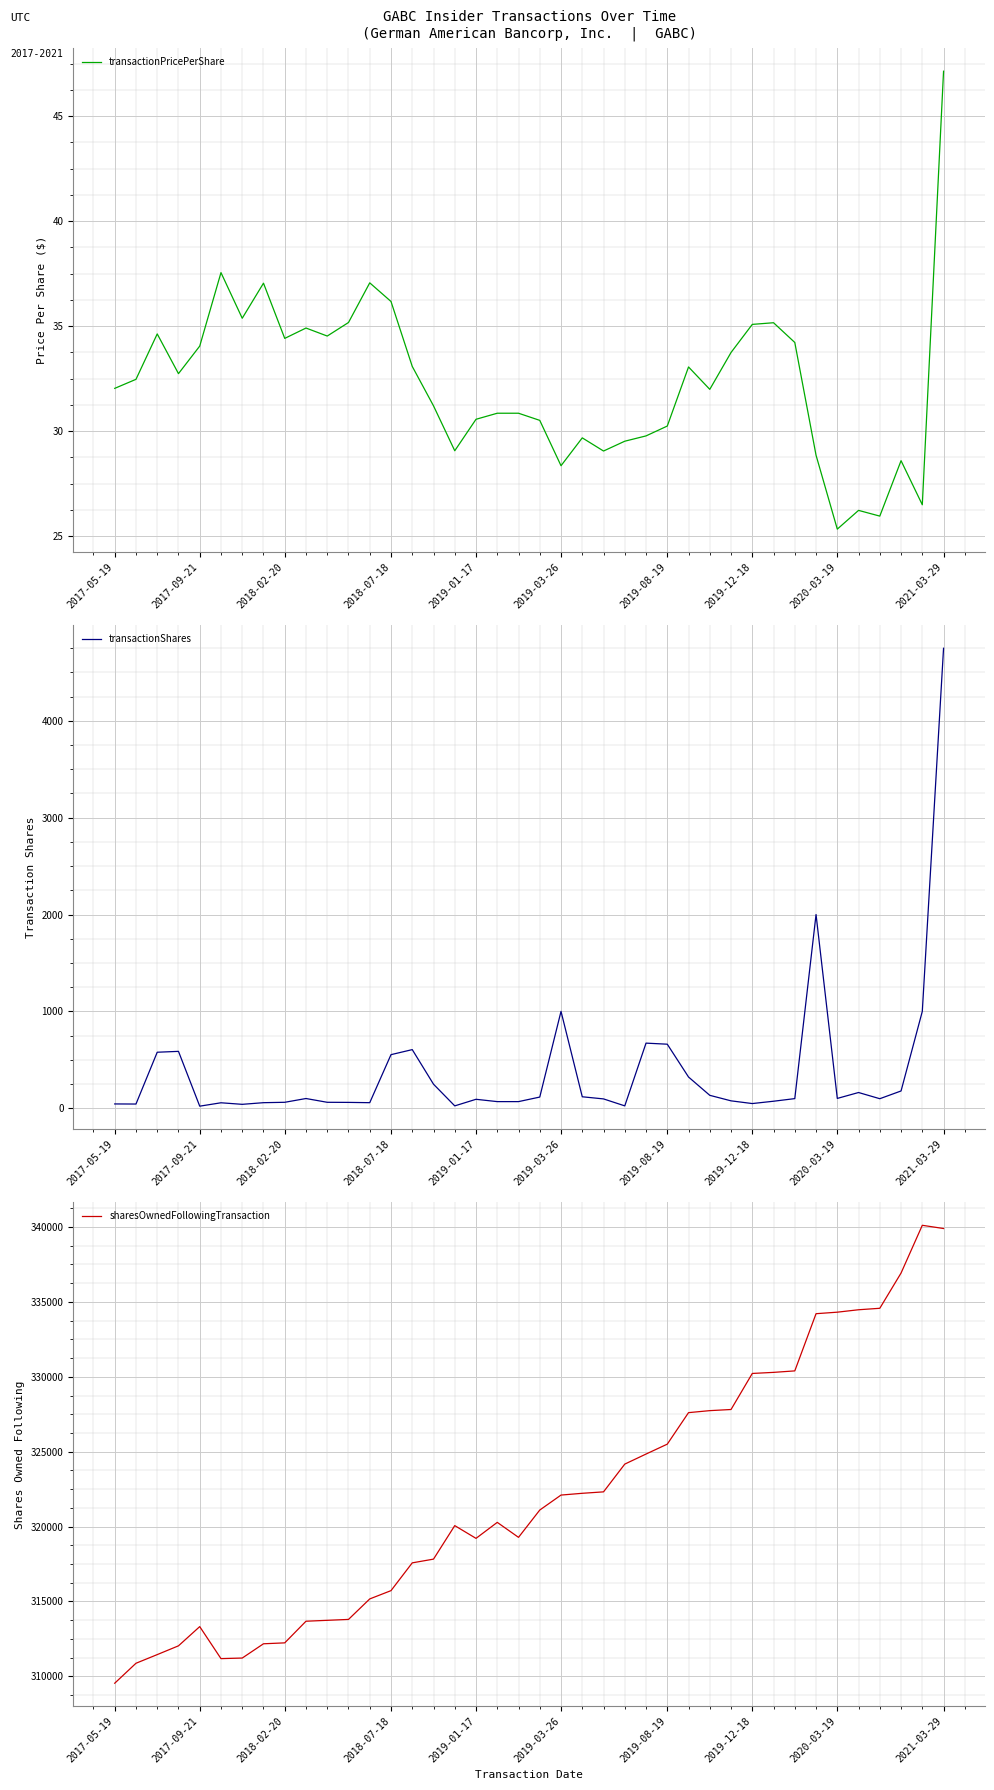

In sharesOwnedFollowingTransaction, how many points are lower than both neighbors (excluding endpoints)?

3